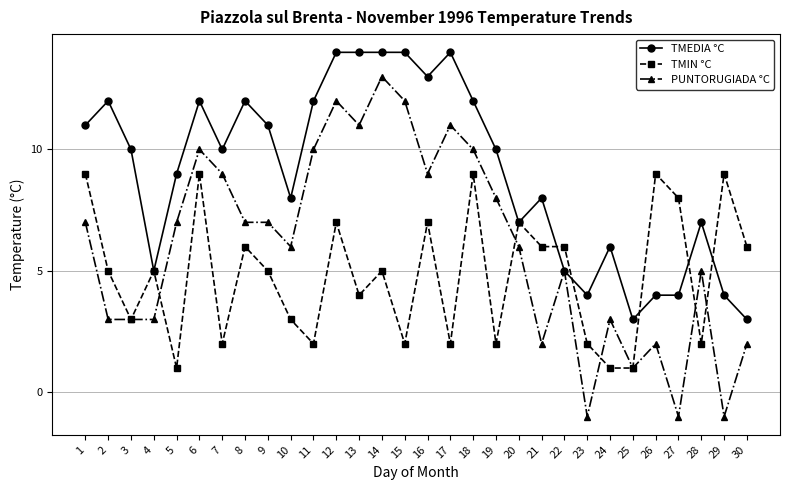

What is the value of the TMIN °C point at the 13th from the left?

4